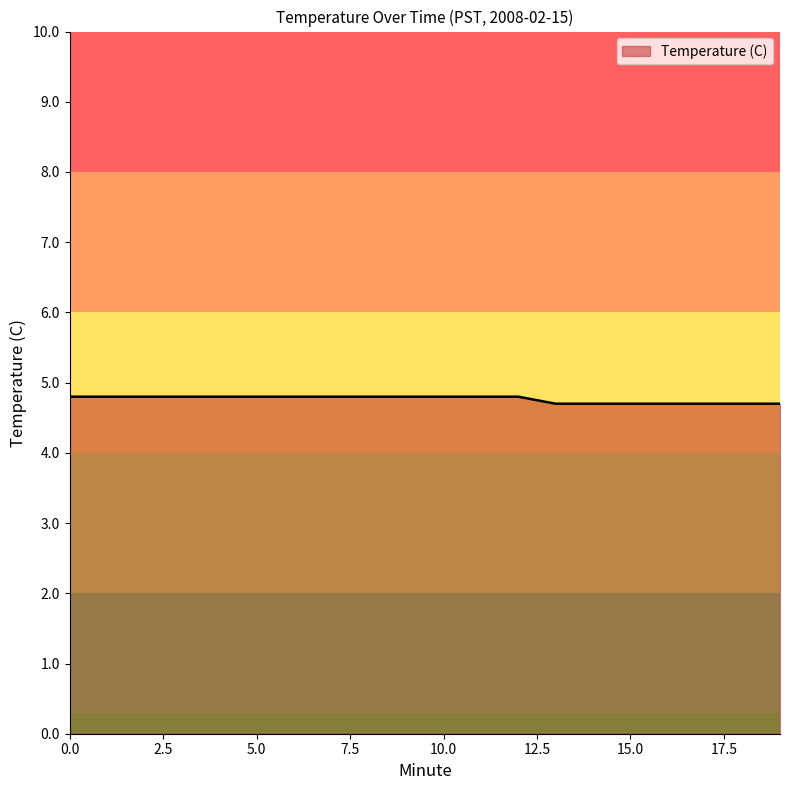

What is the smallest value displayed?

4.7